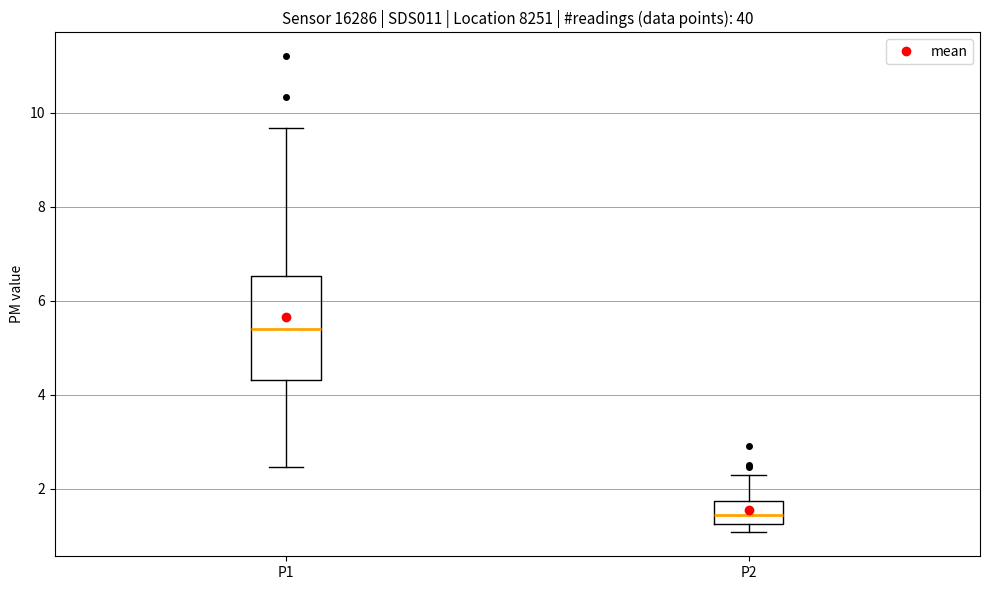

Reading left to right, read every box against the y-axis: the position of its median line, the range the box covers, and the ends of its whiskers. The values are not printed on the chart, so give them approximately, as read against the axis.

P1: median 5.4, box 4.4 to 6.6, whiskers 2.4 to 9.6
P2: median 1.4, box 1.2 to 1.8, whiskers 1.0 to 2.4